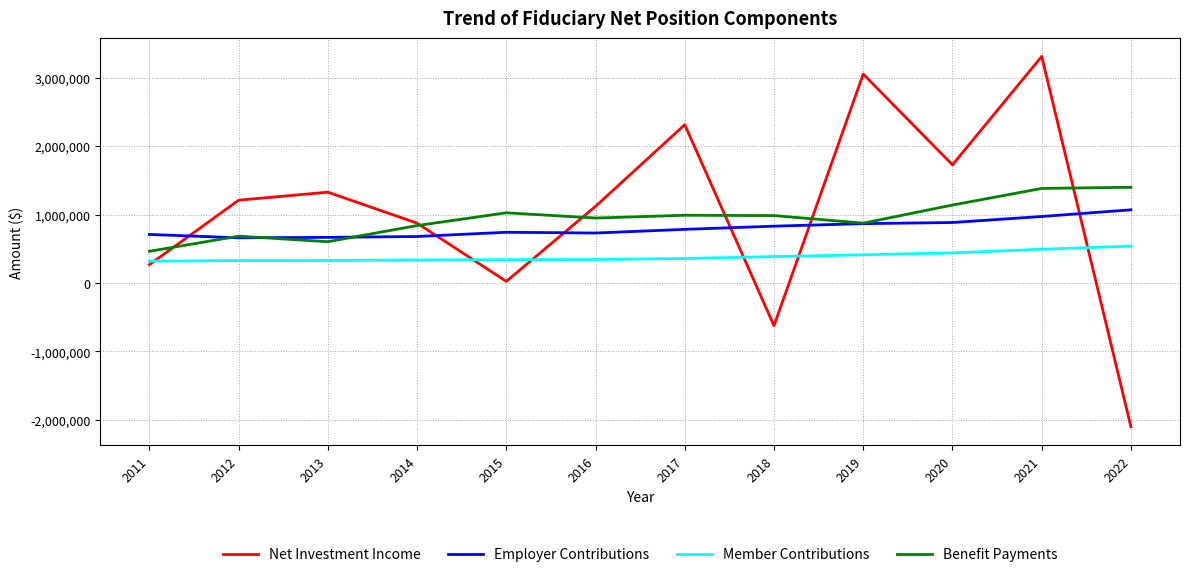

True or false: Member Contributions and Benefit Payments cross at least once.

False